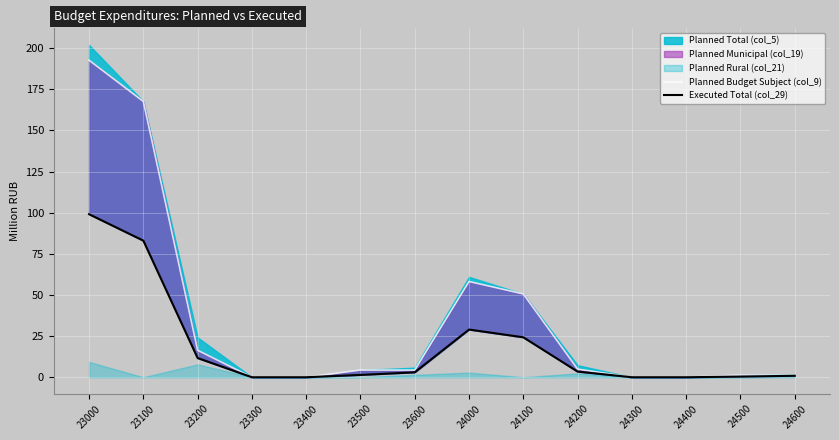

At which label does Executed Total (col_29) reach its minimum?

23300